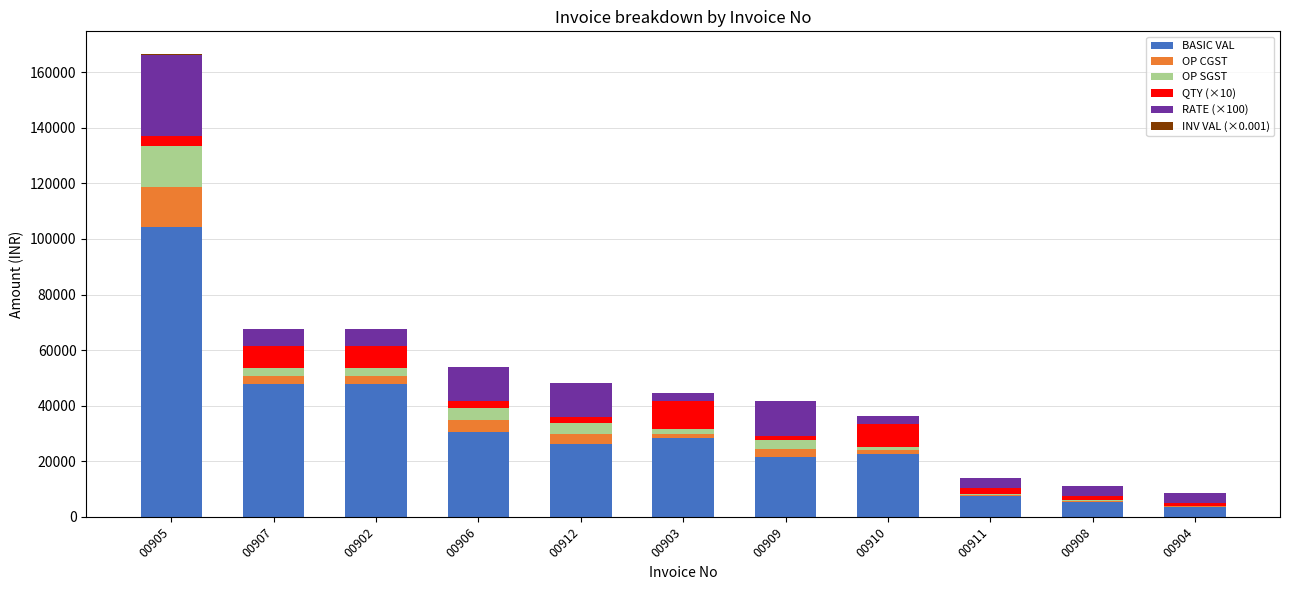

Does the chart contain stacked bars?

Yes